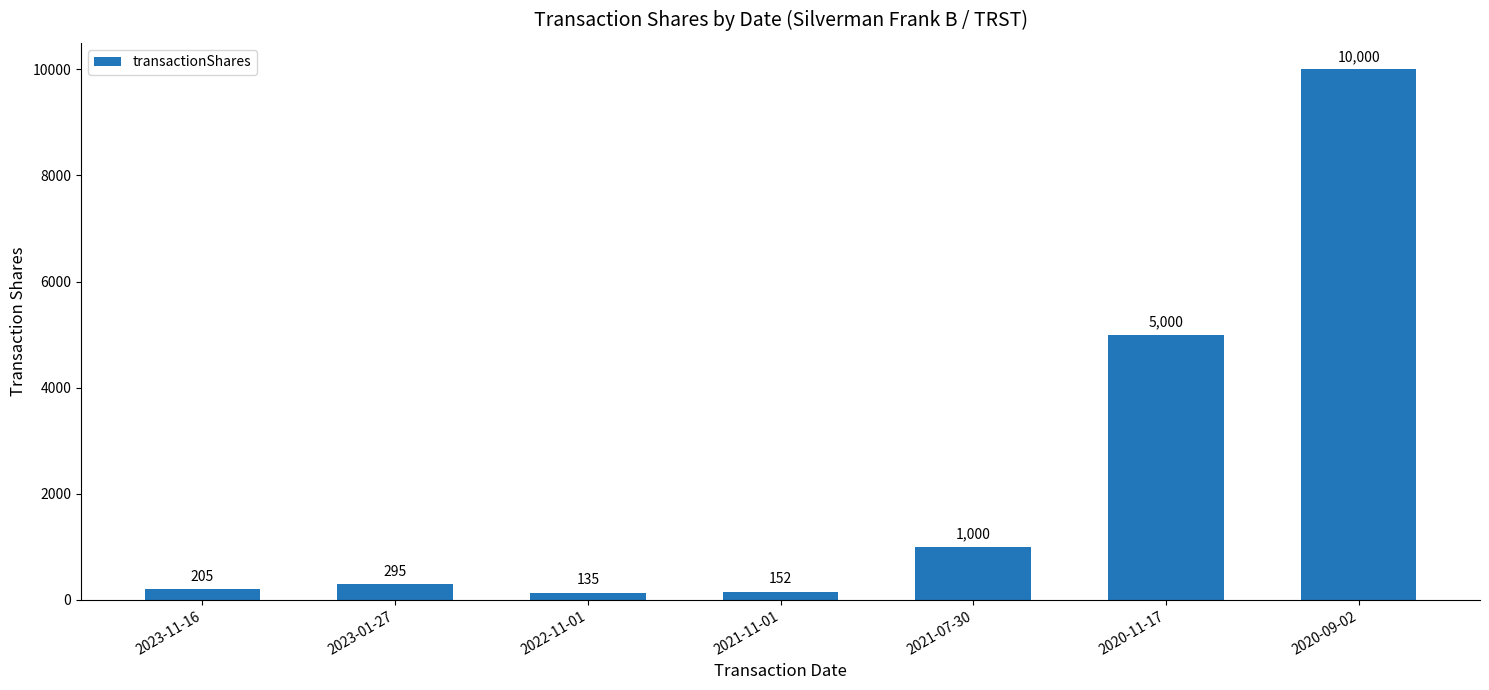

Reading left to right, what are all the values shown in this chart?

205	295	135	152	1000	5000	10000